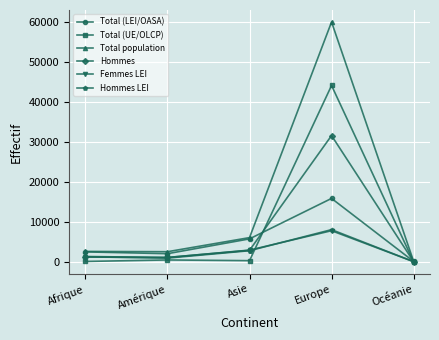

What is the sum of the Total (LEI/OASA) values at Asie and Océanie?

5884